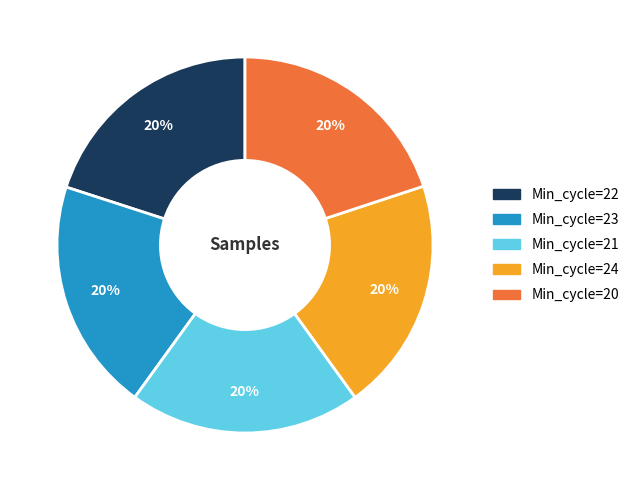

Does any single category account for the majority?

No